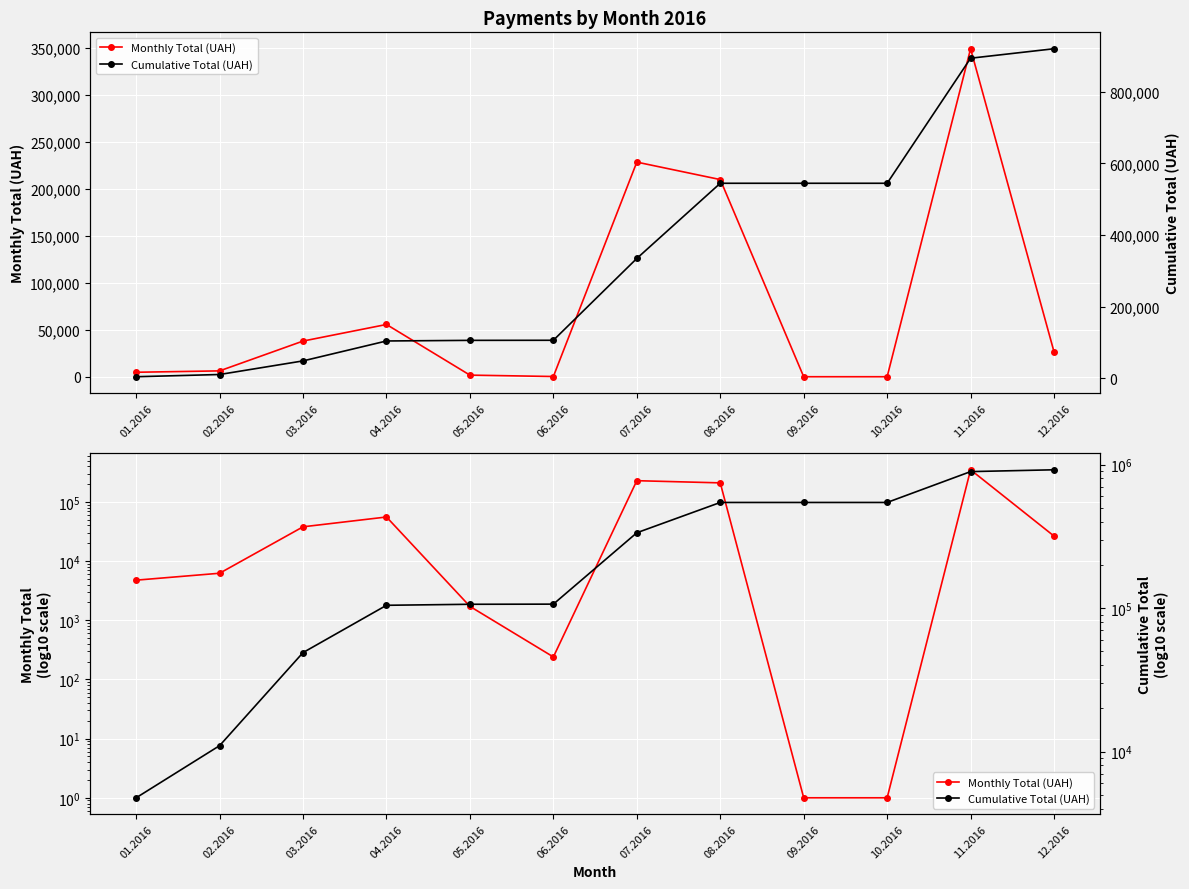

At which label does Monthly Total (UAH) reach its minimum?

09.2016